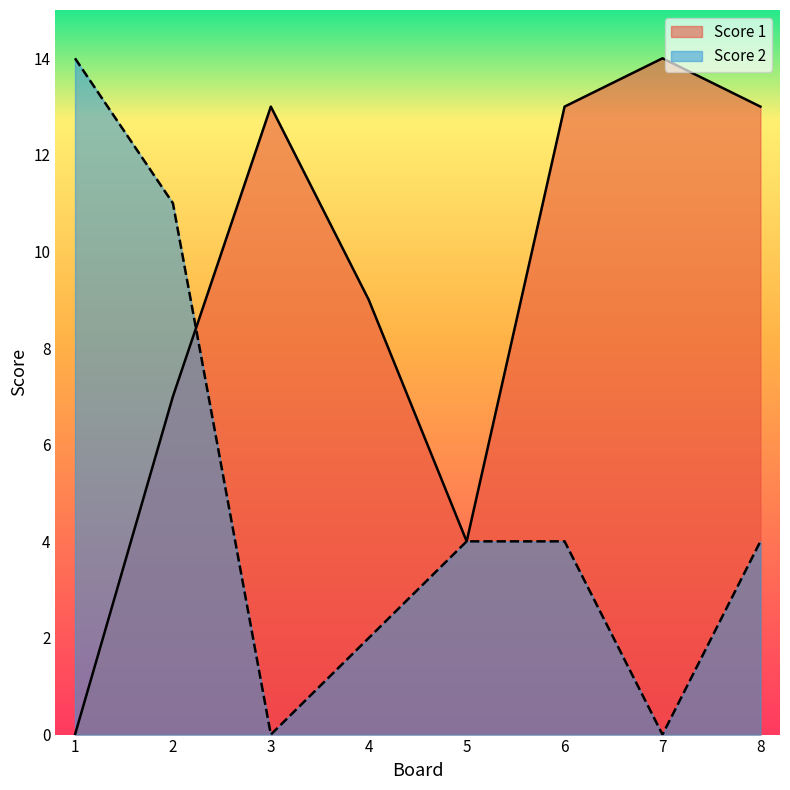

The Score 1 series shows 8 at 1. True or false?

False